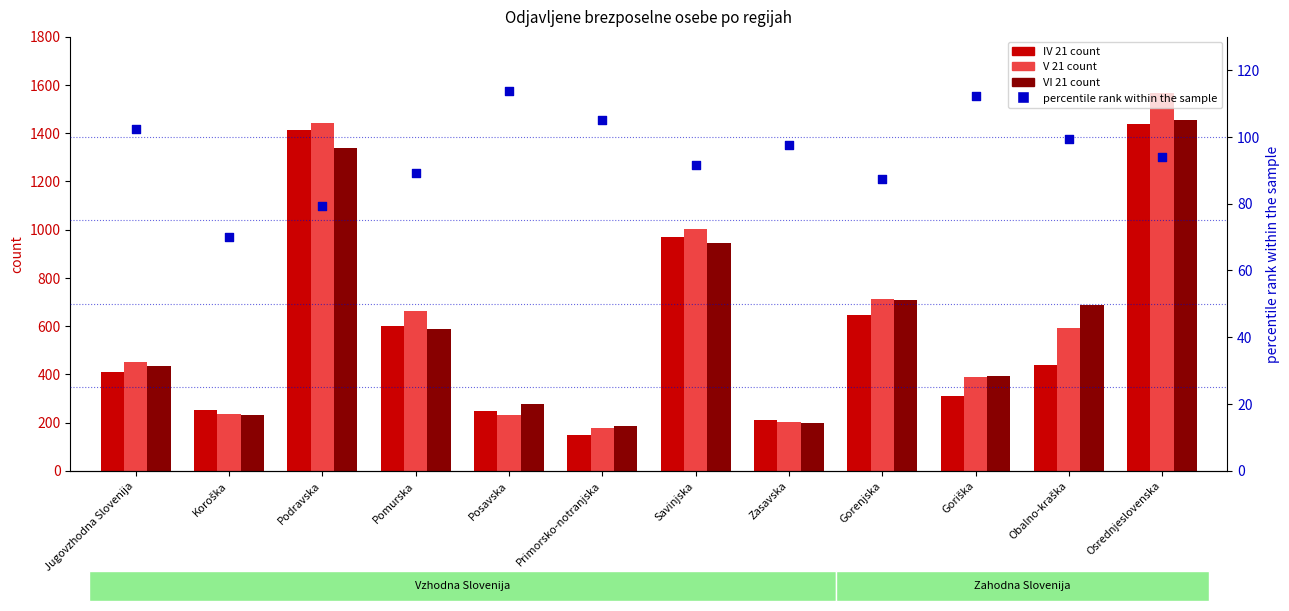

At how many categories does at least one series exceed 878?

3